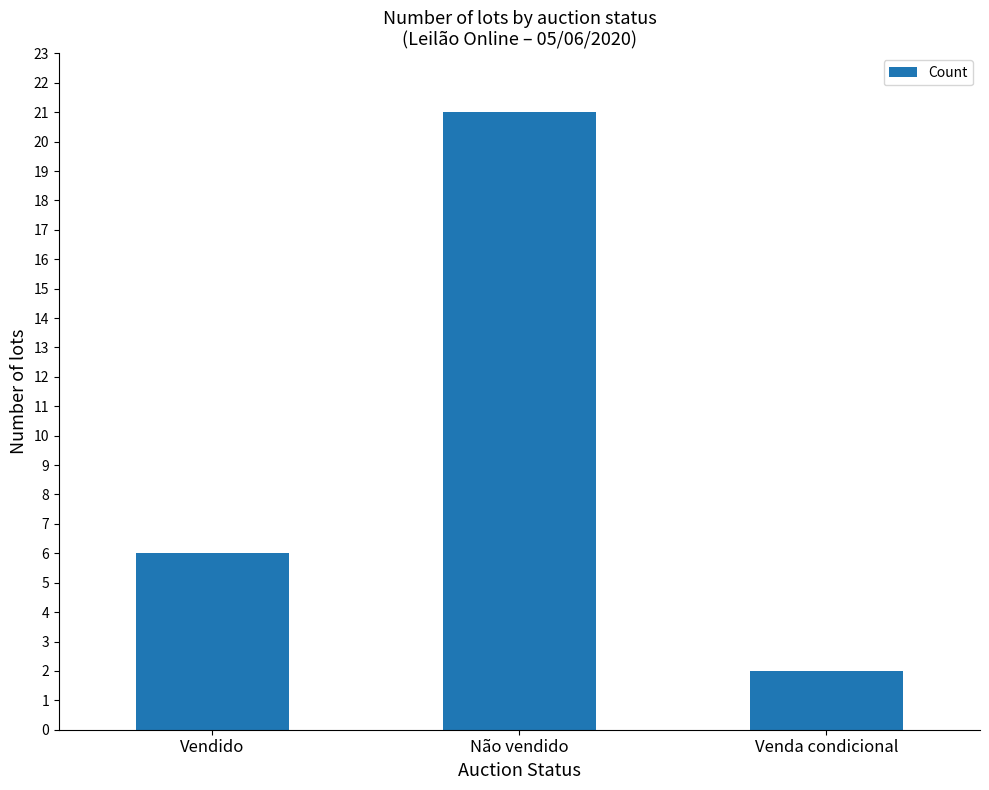

Which category has the lowest value across all series?

Venda condicional